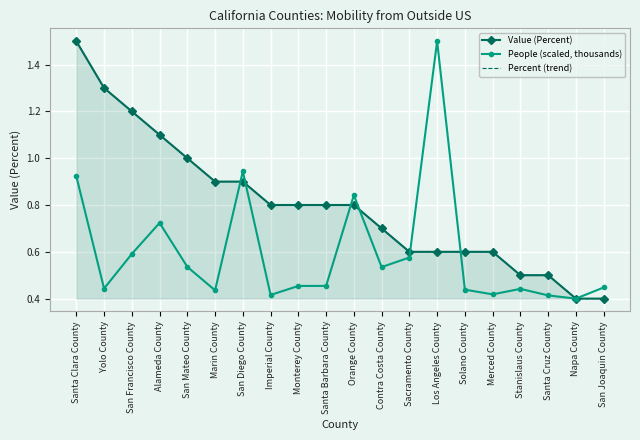

Reading right to left, extract all data points from this chart.

Value (Percent): San Joaquin County=0.4	Napa County=0.4	Santa Cruz County=0.5	Stanislaus County=0.5	Merced County=0.6	Solano County=0.6	Los Angeles County=0.6	Sacramento County=0.6	Contra Costa County=0.7	Orange County=0.8	Santa Barbara County=0.8	Monterey County=0.8	Imperial County=0.8	San Diego County=0.9	Marin County=0.9	San Mateo County=1.0	Alameda County=1.1	San Francisco County=1.2	Yolo County=1.3	Santa Clara County=1.5
People (scaled, thousands): San Joaquin County=0.4	Napa County=0.4	Santa Cruz County=0.4	Stanislaus County=0.4	Merced County=0.4	Solano County=0.4	Los Angeles County=1.5	Sacramento County=0.6	Contra Costa County=0.5	Orange County=0.8	Santa Barbara County=0.5	Monterey County=0.5	Imperial County=0.4	San Diego County=0.9	Marin County=0.4	San Mateo County=0.5	Alameda County=0.7	San Francisco County=0.6	Yolo County=0.4	Santa Clara County=0.9
Percent (trend): San Joaquin County=0.4	Napa County=0.4	Santa Cruz County=0.5	Stanislaus County=0.5	Merced County=0.6	Solano County=0.6	Los Angeles County=0.6	Sacramento County=0.6	Contra Costa County=0.7	Orange County=0.8	Santa Barbara County=0.8	Monterey County=0.8	Imperial County=0.8	San Diego County=0.9	Marin County=0.9	San Mateo County=1.0	Alameda County=1.1	San Francisco County=1.2	Yolo County=1.3	Santa Clara County=1.5